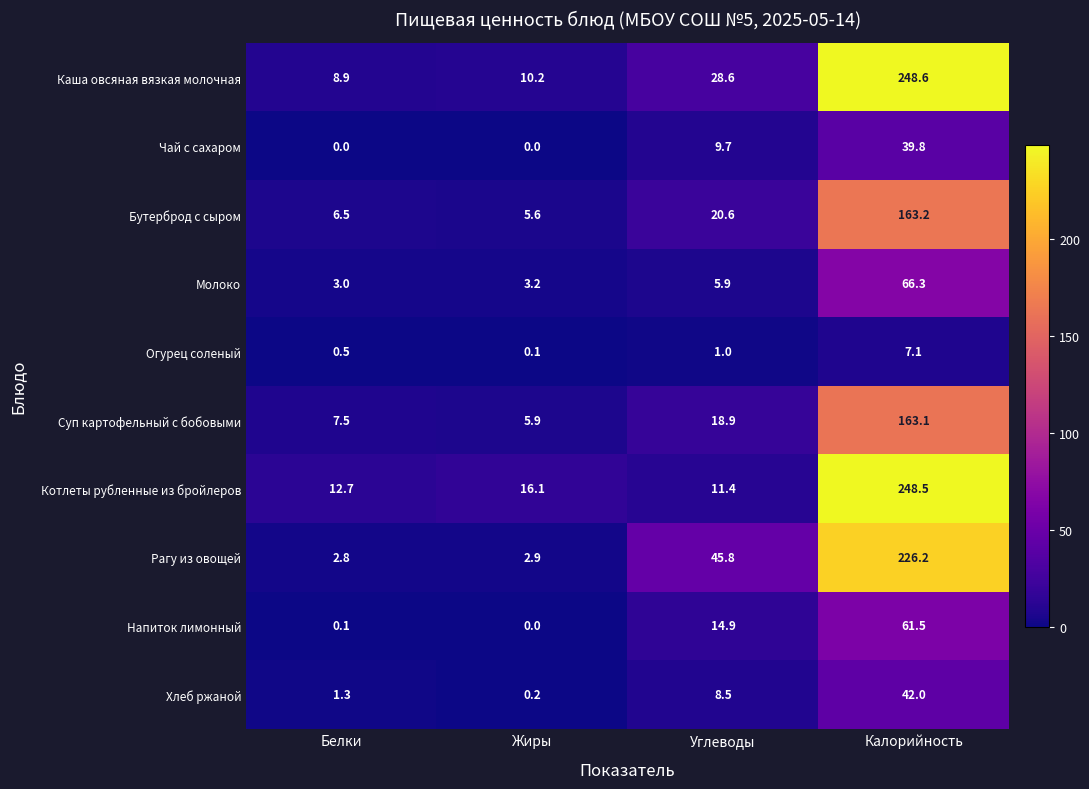

What is the sum of the Суп картофельный с бобовыми values at Жиры and Калорийность?

169.0